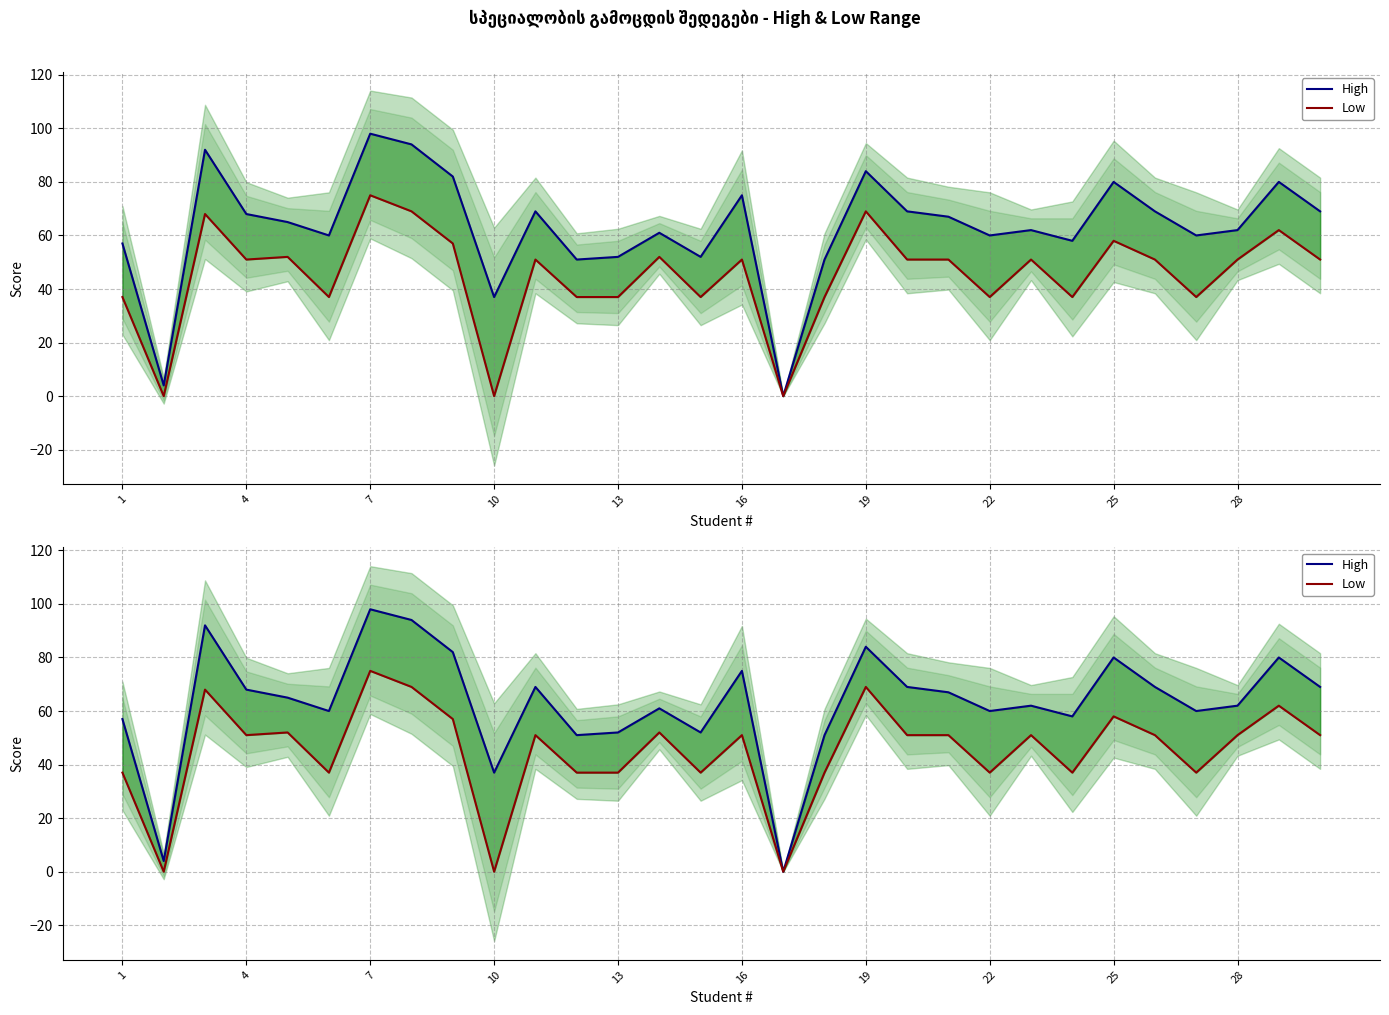

Reading right to left, list all the values displayed in this chart.

High: 69	80	62	60	69	80	58	62	60	67	69	84	51	0	75	52	61	52	51	69	37	82	94	98	60	65	68	92	4	57
Low: 51	62	51	37	51	58	37	51	37	51	51	69	37	0	51	37	52	37	37	51	0	57	69	75	37	52	51	68	0	37